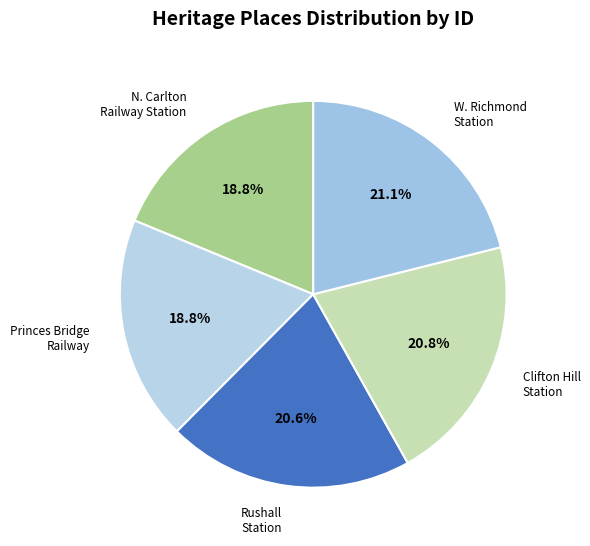

Combined, what portion of the pie is Rushall Station and W. Richmond Station?

41.7%